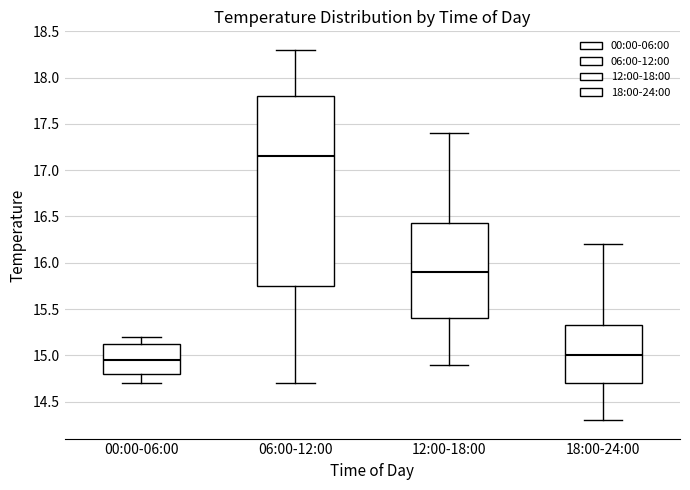

Reading left to right, read every box against the y-axis: the position of its median line, the range the box covers, and the ends of its whiskers. The values are not printed on the chart, so give them approximately, as read against the axis.

00:00-06:00: median 14.95, box 14.80 to 15.15, whiskers 14.70 to 15.20
06:00-12:00: median 17.15, box 15.75 to 17.80, whiskers 14.70 to 18.30
12:00-18:00: median 15.90, box 15.40 to 16.45, whiskers 14.90 to 17.40
18:00-24:00: median 15.00, box 14.70 to 15.35, whiskers 14.30 to 16.20